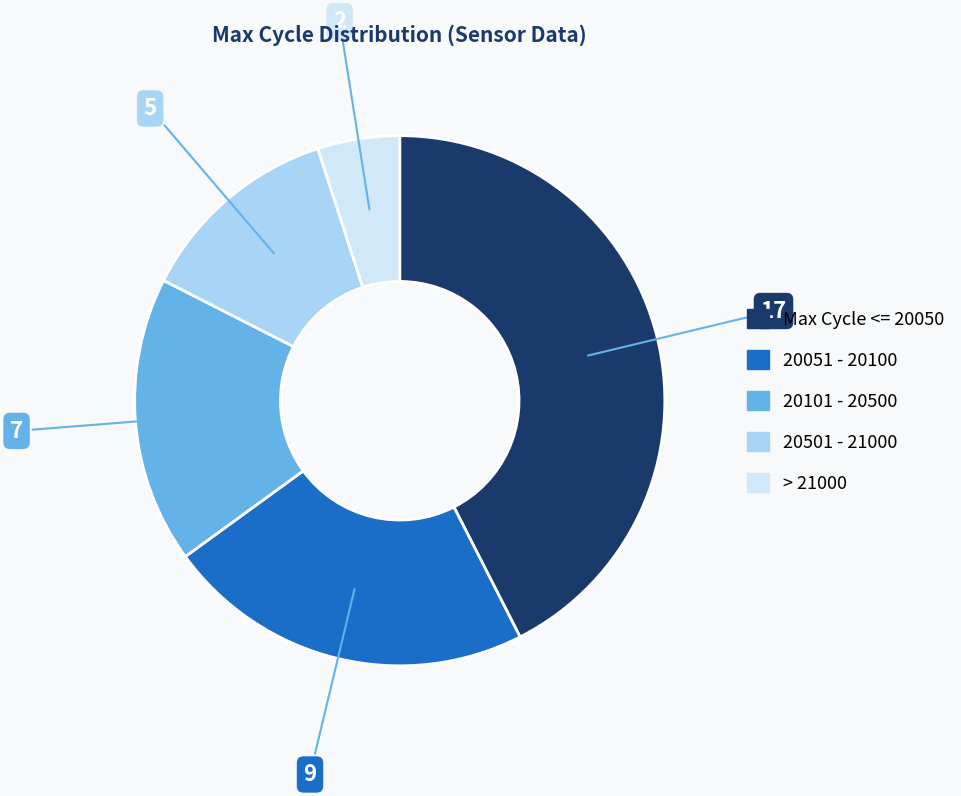

Does any single category account for the majority?

No